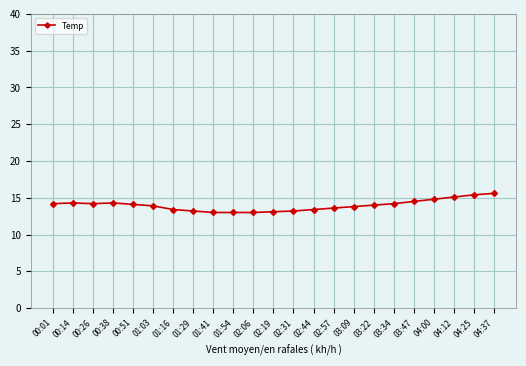

True or false: the data has more than 1 interior local peaks.

True